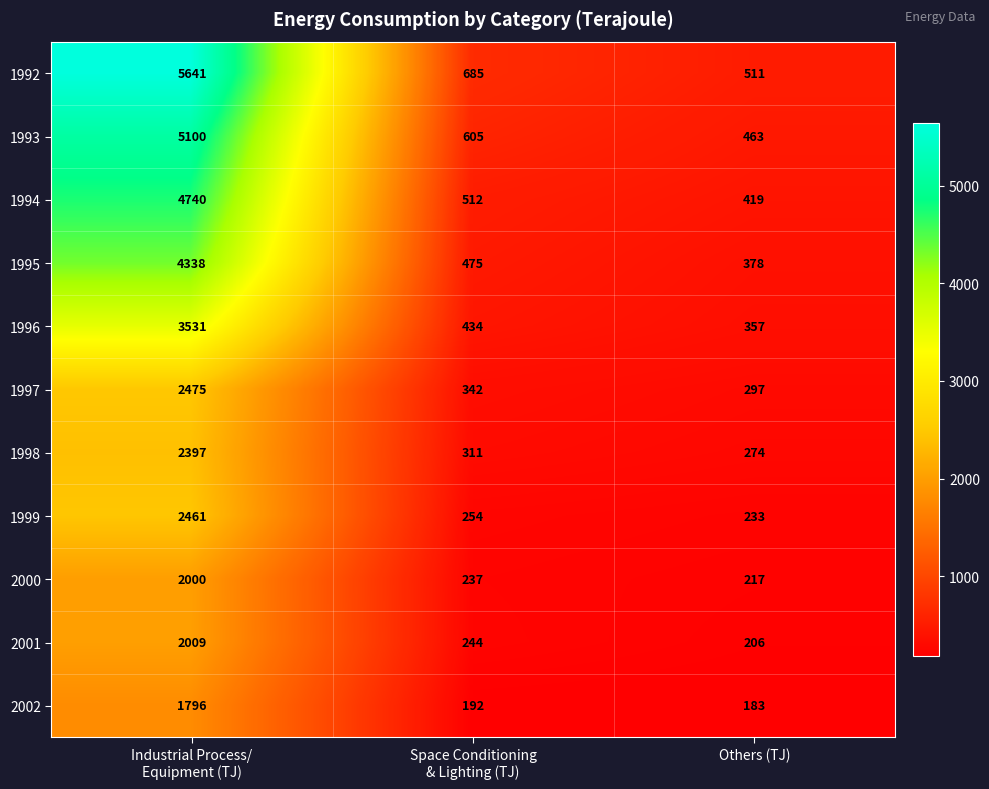

What is the difference between the maximum and minimum values in the 1995 series?

3960